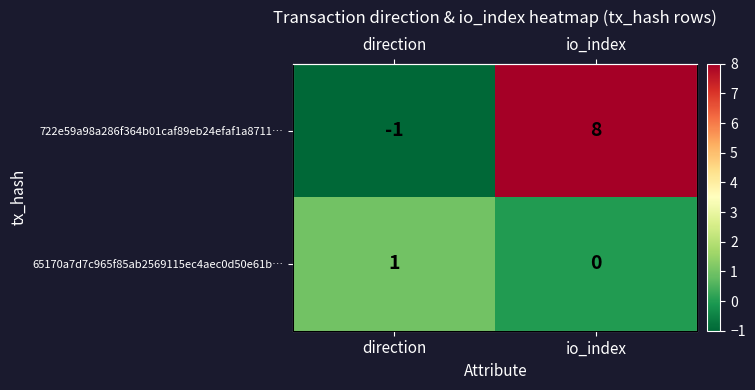

Which has a higher value, io_index or direction?

io_index